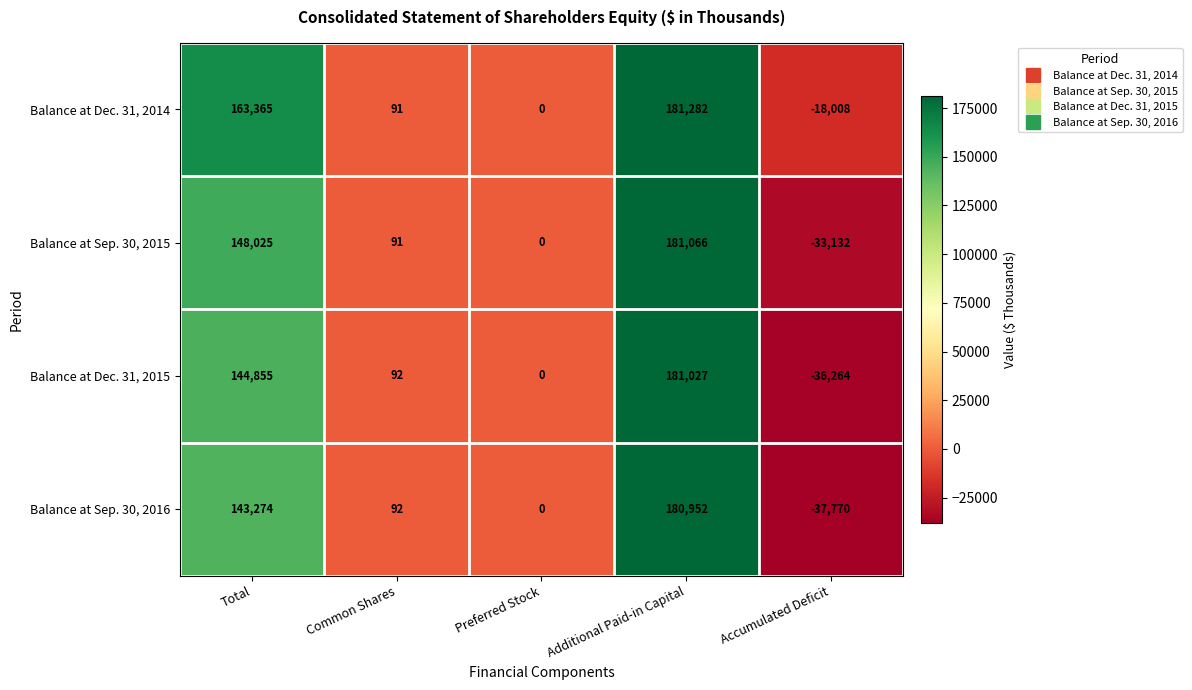

How many series are shown in this chart?

4